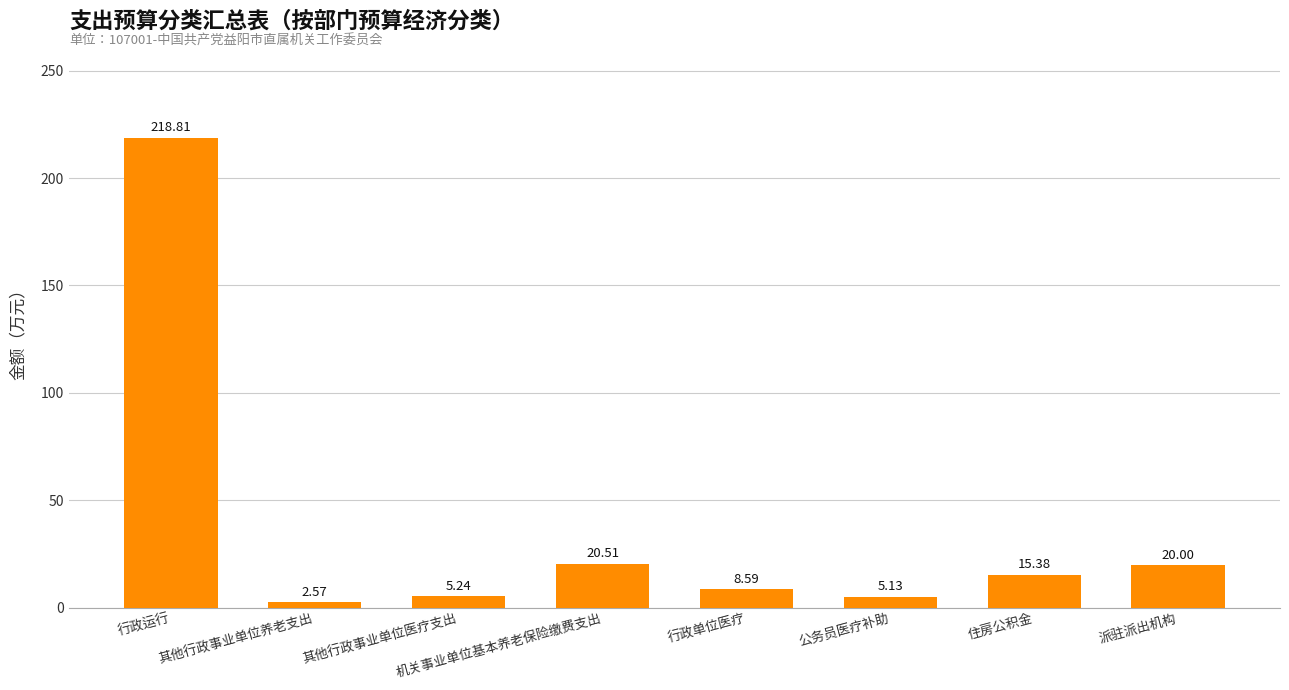

List the labels in order of value, largest first.

行政运行, 机关事业单位基本养老保险缴费支出, 派驻派出机构, 住房公积金, 行政单位医疗, 其他行政事业单位医疗支出, 公务员医疗补助, 其他行政事业单位养老支出